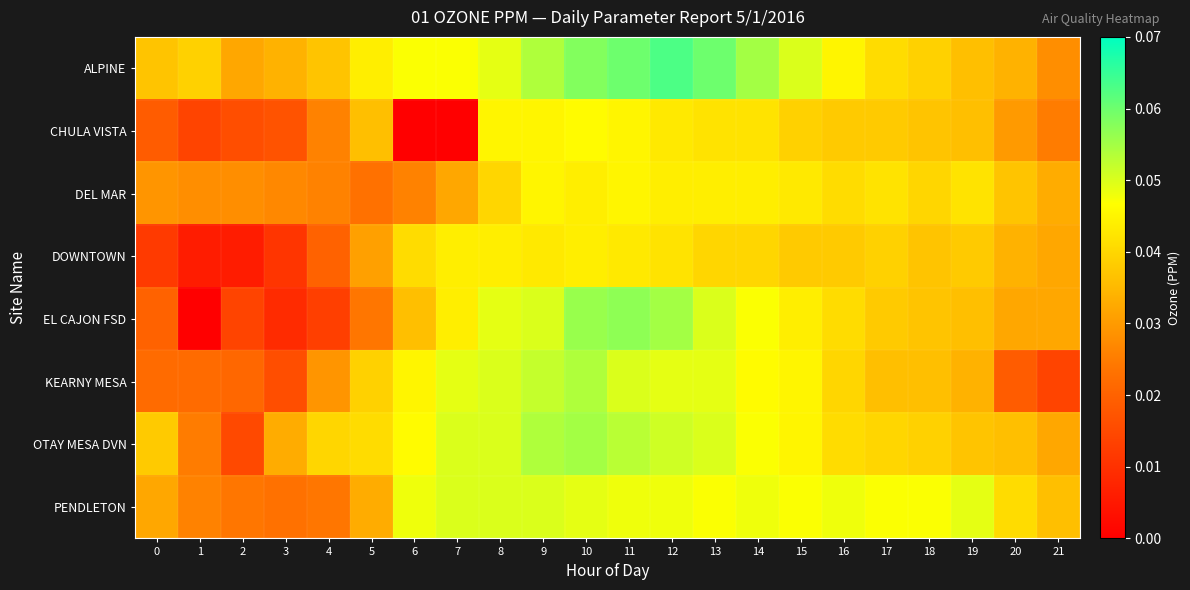

At how many categories does at least one series exceed 0?

22